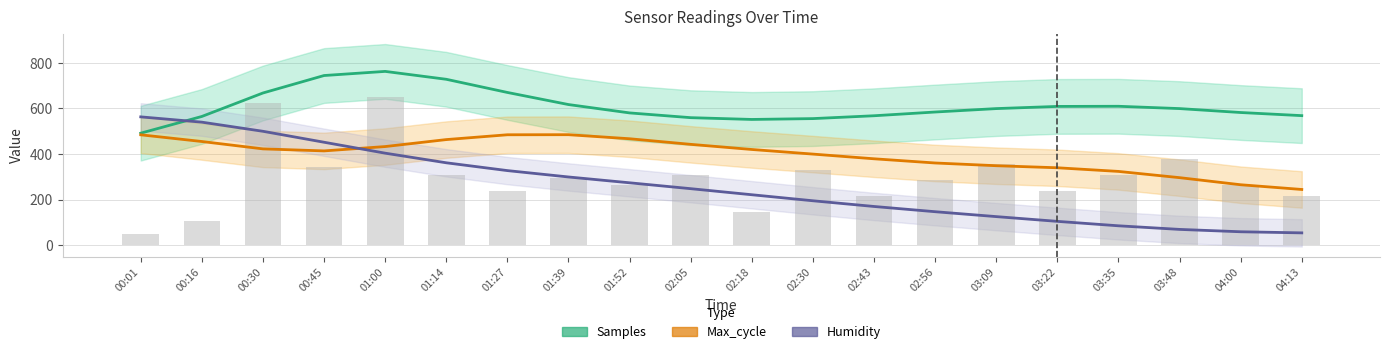

True or false: Samples has a value of 744.2 at 00:45.

True